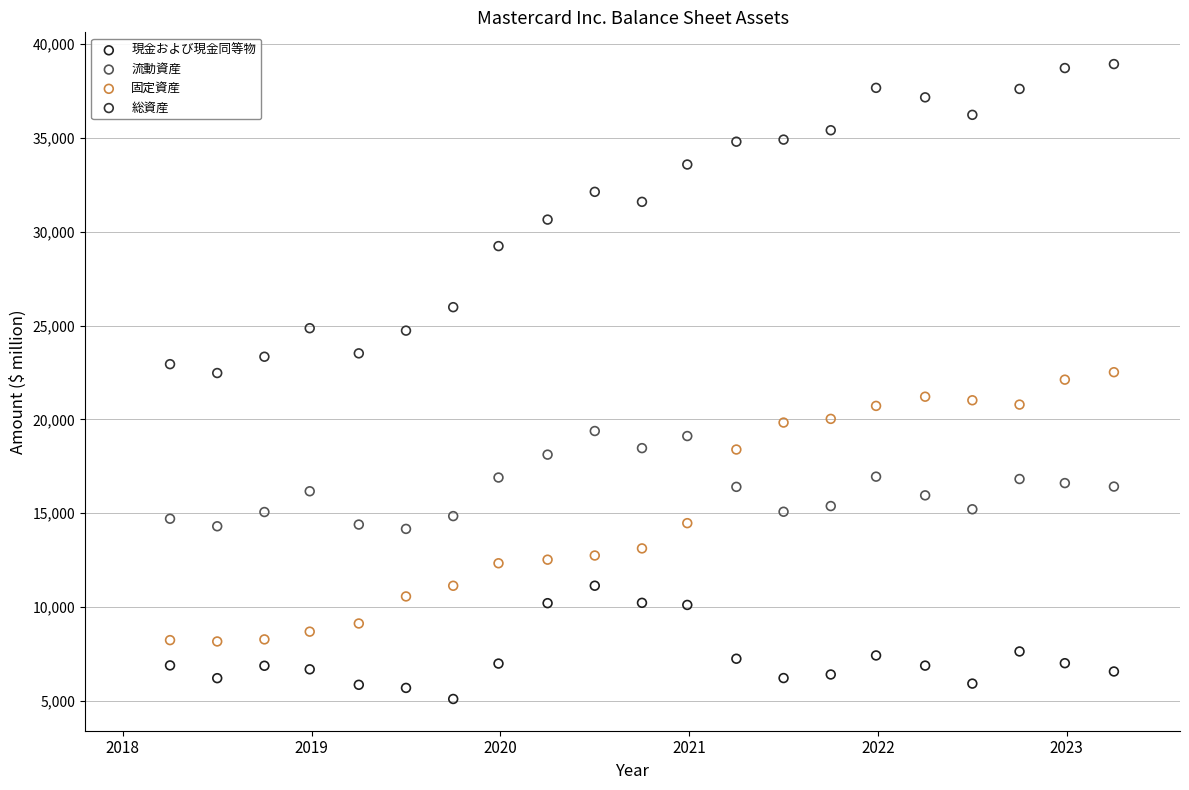

Across all data points, what is the range of Y values (max minus min)?

33835